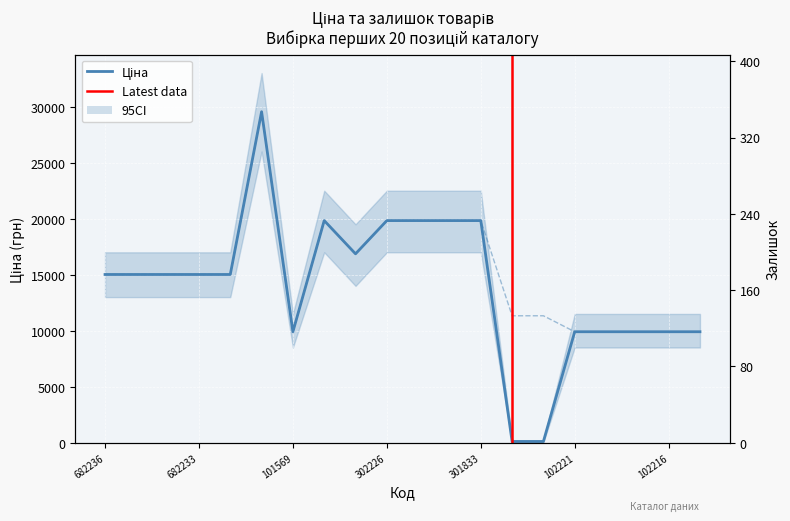

How many interior local peaks does the Ціна series have?

2